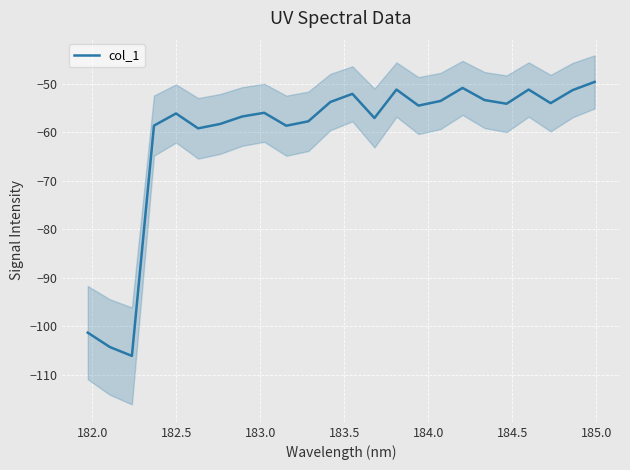

What is the highest value of the col_1 series?

-49.6